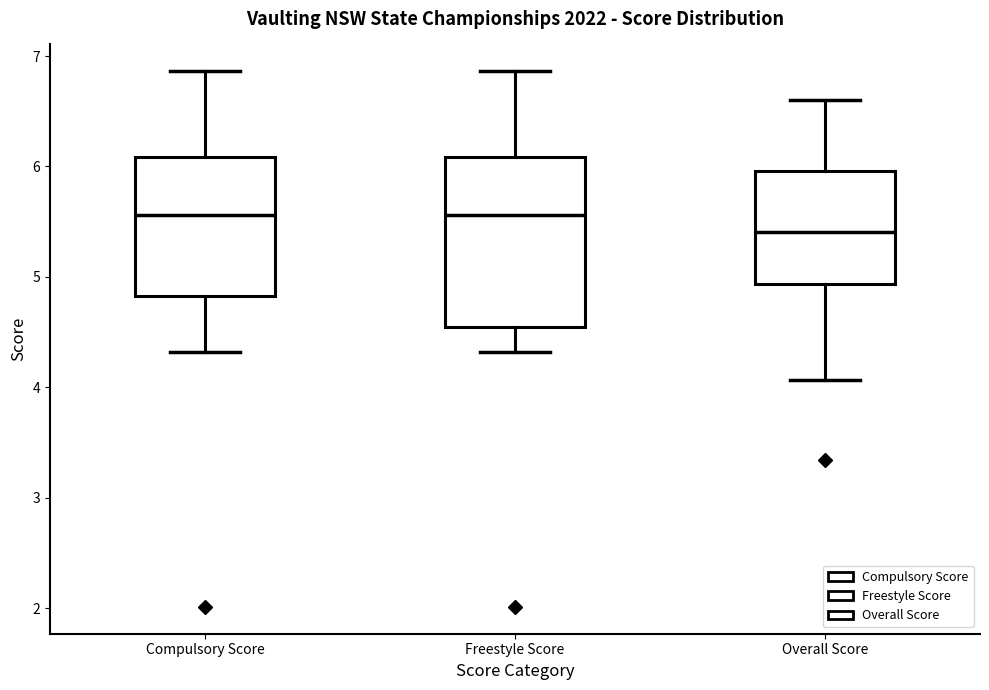

Comparing the boxes themselves (not the whiskers), which one is the tallest?

Freestyle Score